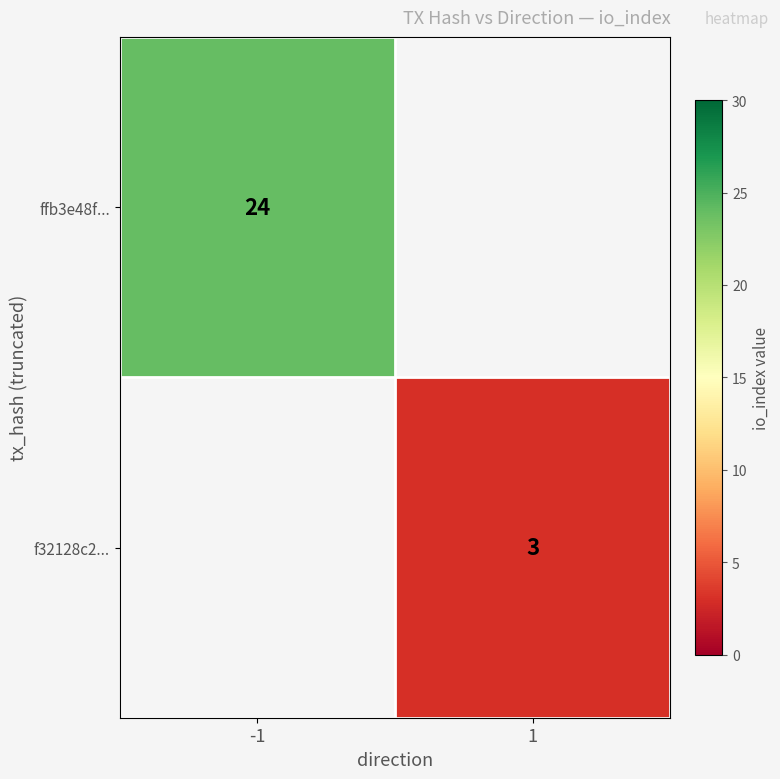

The value of ffb3e48f... at -1 is 24. True or false?

True